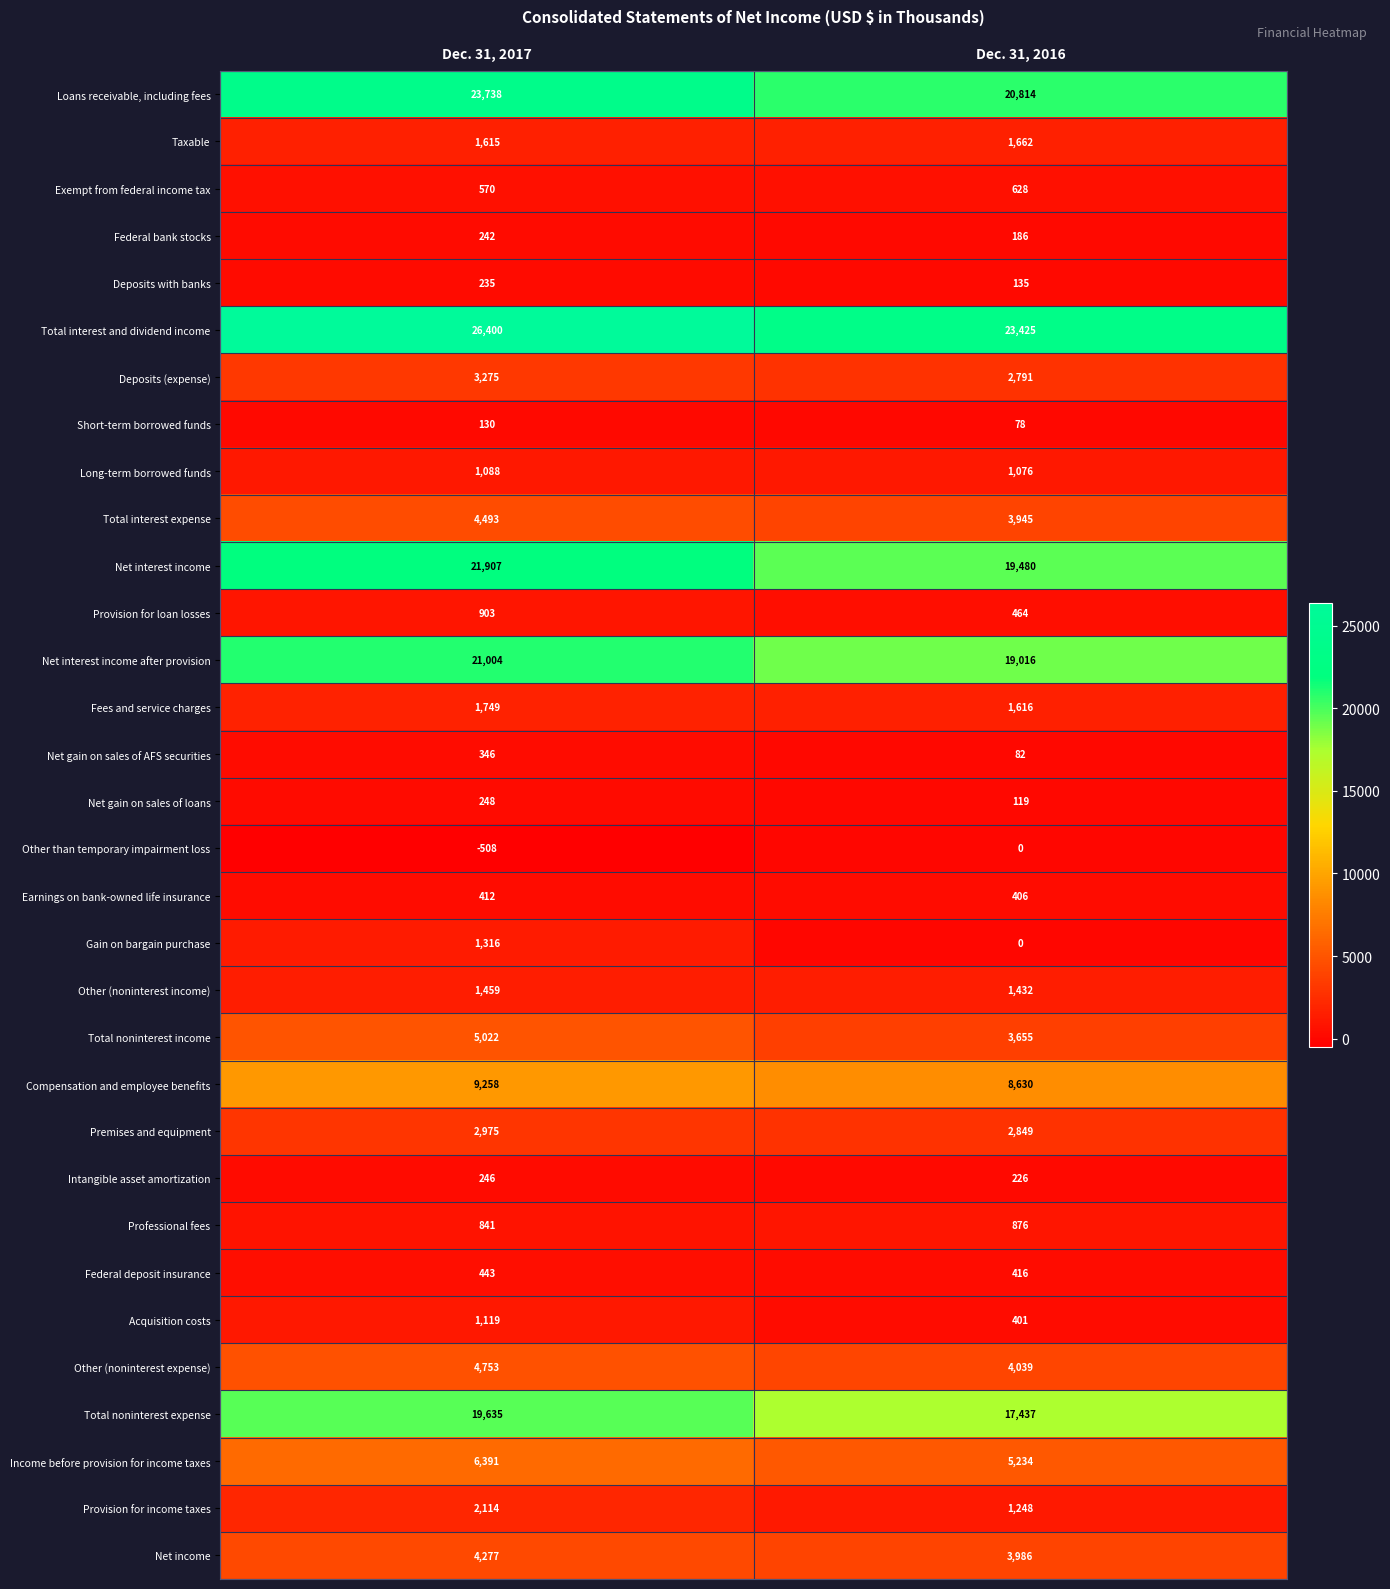

At Dec. 31, 2017, list the series in order from smallest to largest.

Other than temporary impairment loss, Short-term borrowed funds, Deposits with banks, Federal bank stocks, Intangible asset amortization, Net gain on sales of loans, Net gain on sales of AFS securities, Earnings on bank-owned life insurance, Federal deposit insurance, Exempt from federal income tax, Professional fees, Provision for loan losses, Long-term borrowed funds, Acquisition costs, Gain on bargain purchase, Other (noninterest income), Taxable, Fees and service charges, Provision for income taxes, Premises and equipment, Deposits (expense), Net income, Total interest expense, Other (noninterest expense), Total noninterest income, Income before provision for income taxes, Compensation and employee benefits, Total noninterest expense, Net interest income after provision, Net interest income, Loans receivable, including fees, Total interest and dividend income